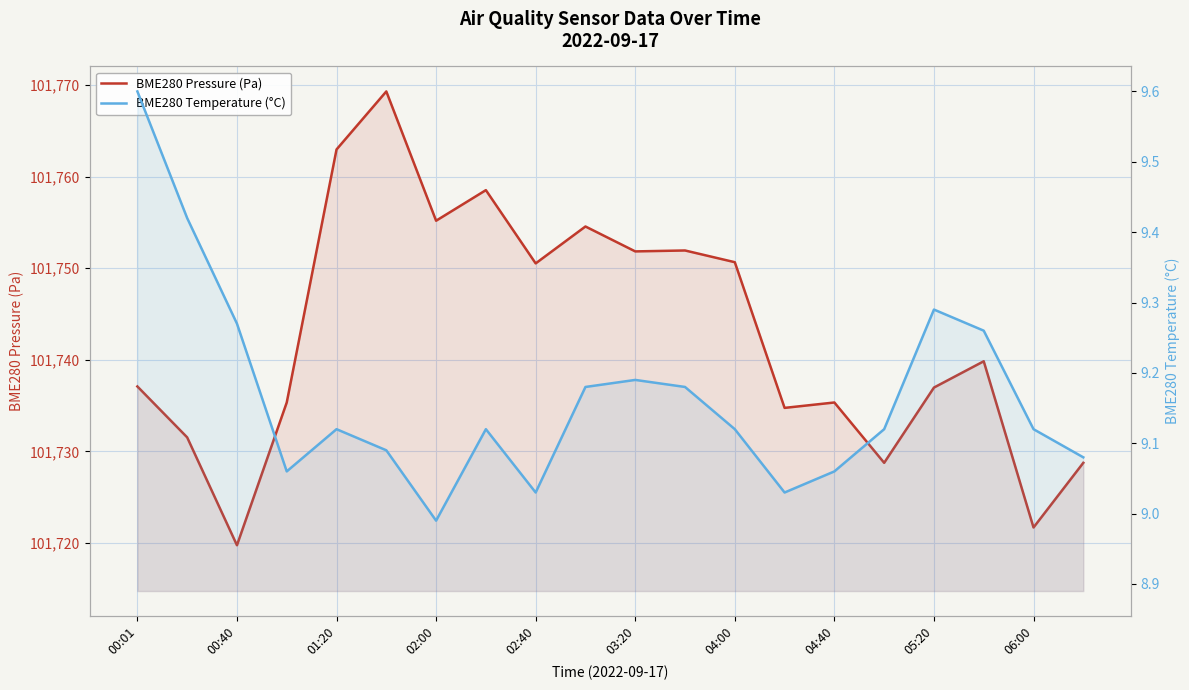

Is the value of BME280 Temperature (°C) at 00:01 greater than the value of BME280 Pressure (Pa) at 00:40?

No